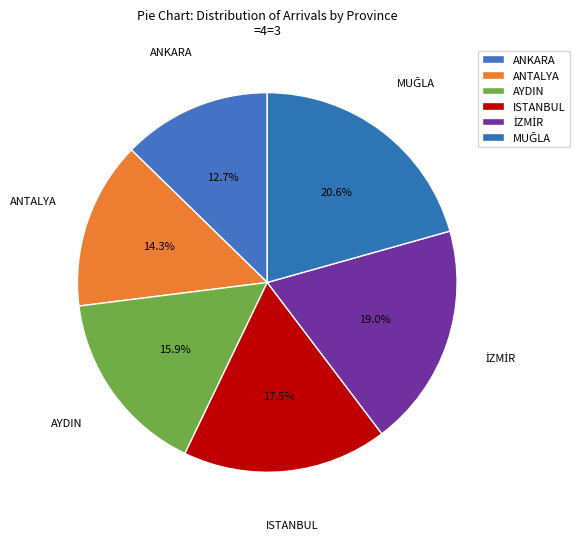

Does any single category account for the majority?

No